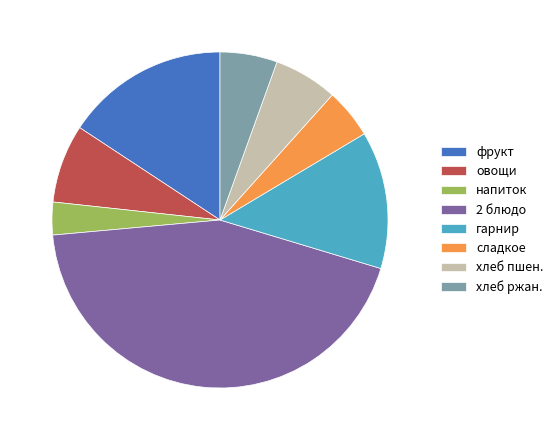

Is there a majority slice in this chart?

No